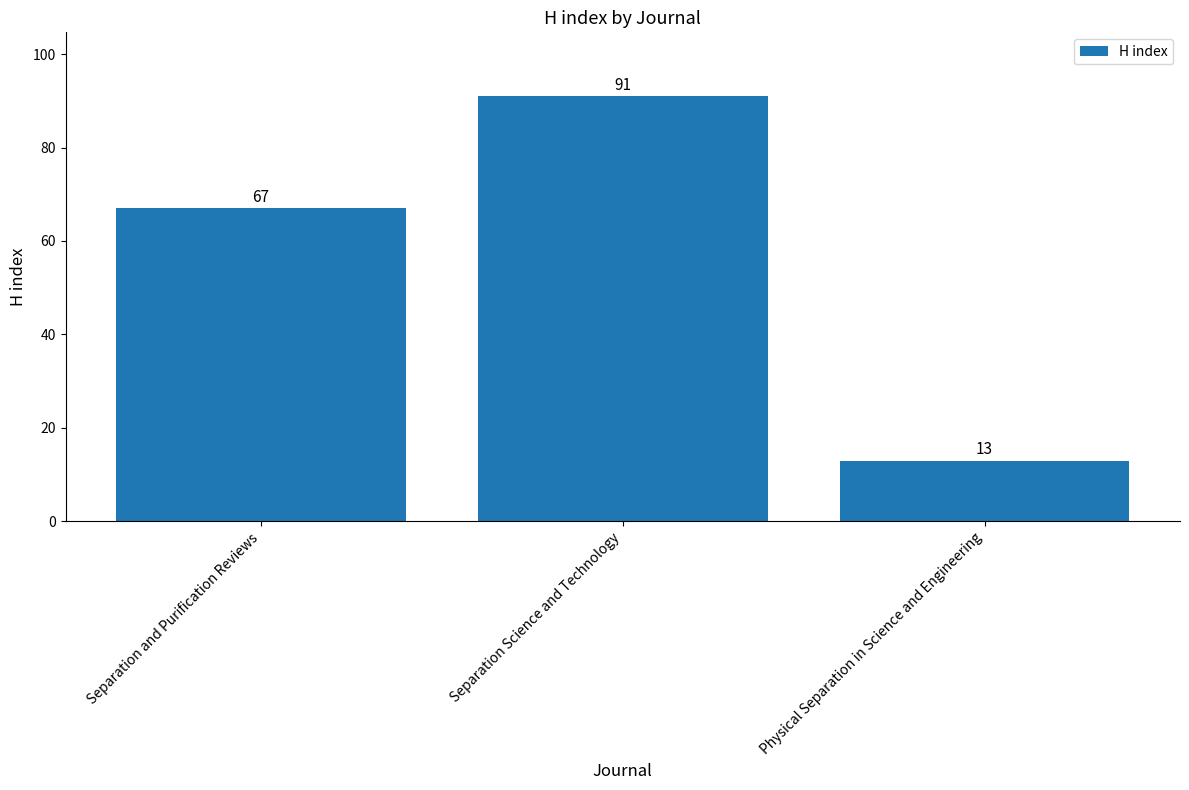

What position from the right is Separation Science and Technology?

2